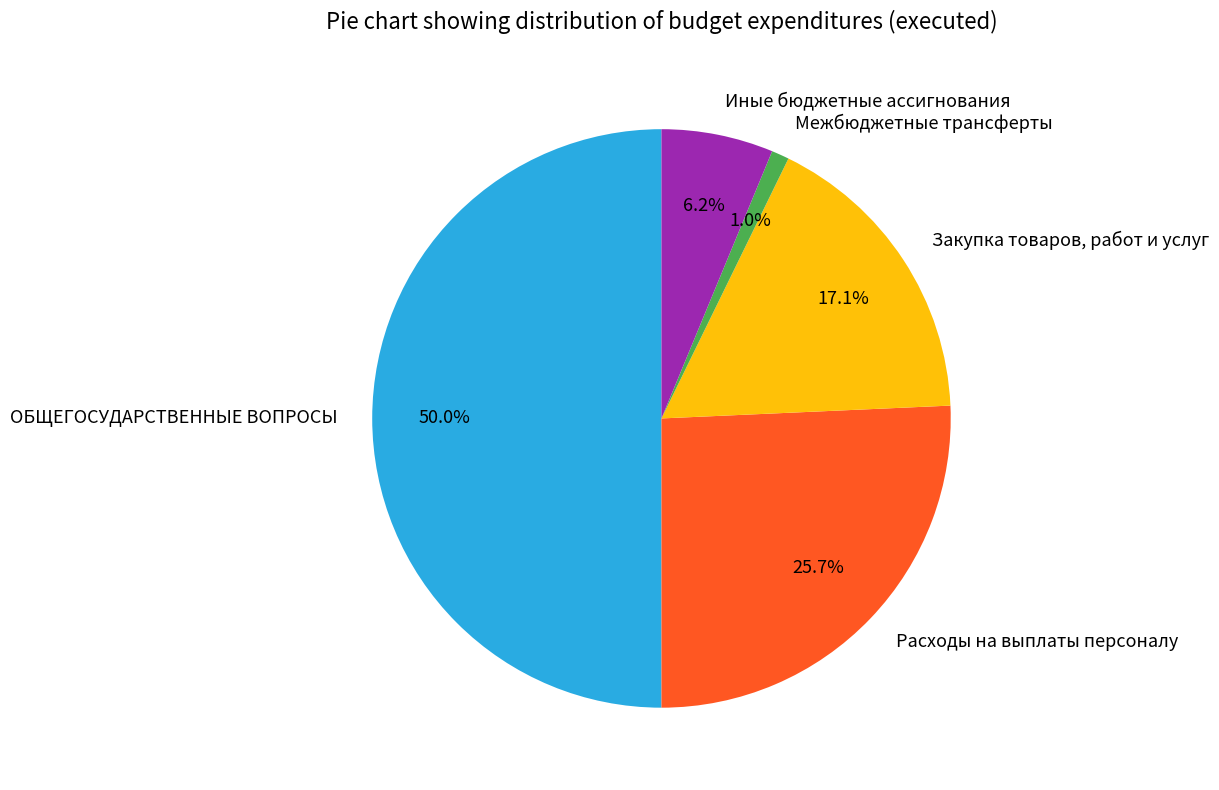

Rank the categories by value from highest to lowest.

ОБЩЕГОСУДАРСТВЕННЫЕ ВОПРОСЫ, Расходы на выплаты персоналу, Закупка товаров, работ и услуг, Иные бюджетные ассигнования, Межбюджетные трансферты